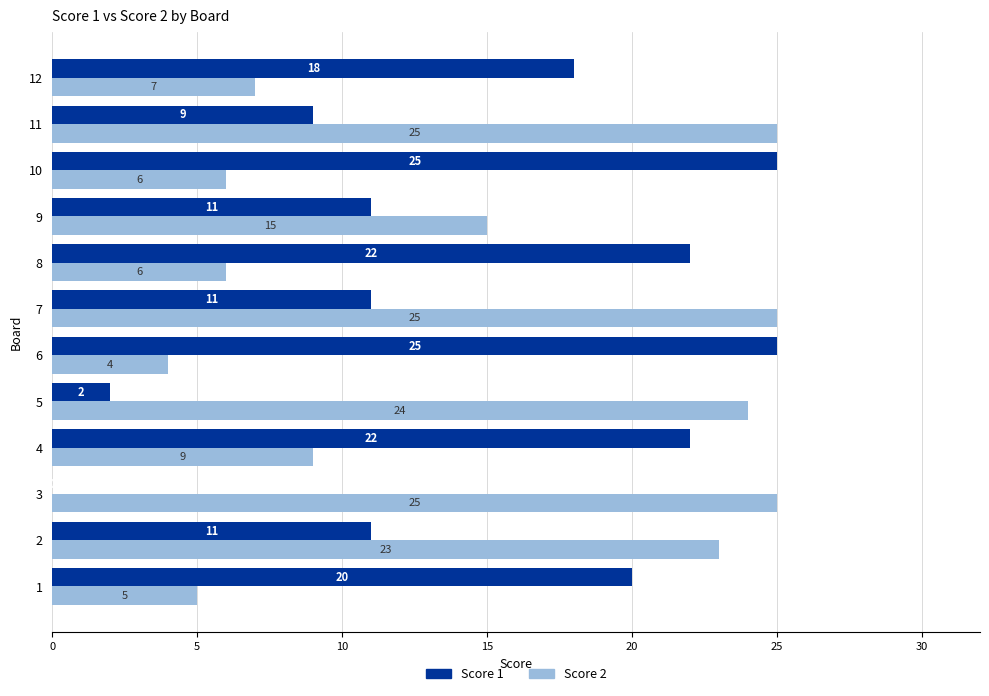

Where is Score 2 nearest to the value 14?

9